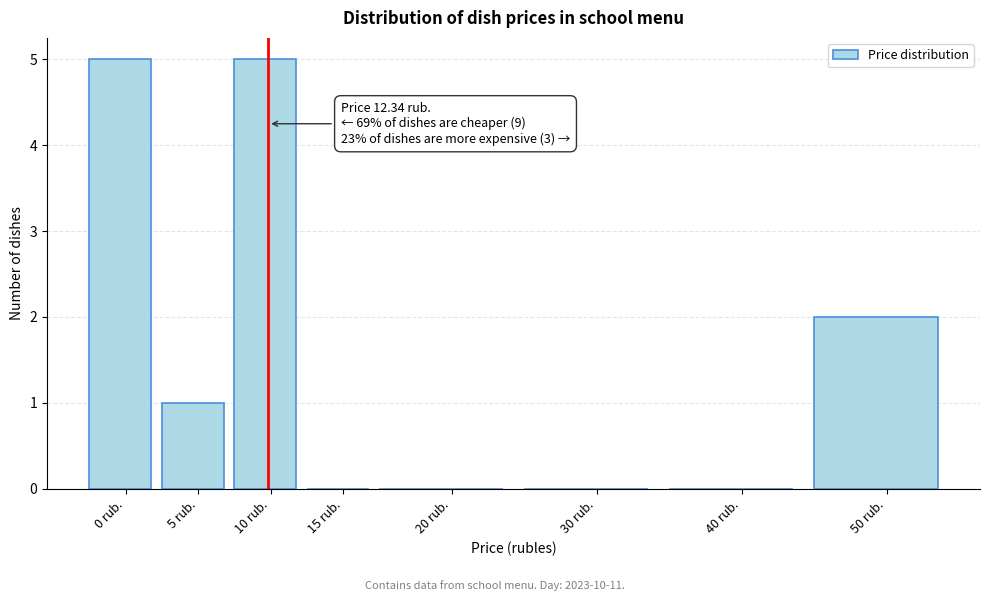

Reading right to left, extract all data points from this chart.

50 rub.=2	40 rub.=0	30 rub.=0	20 rub.=0	15 rub.=0	10 rub.=5	5 rub.=1	0 rub.=5